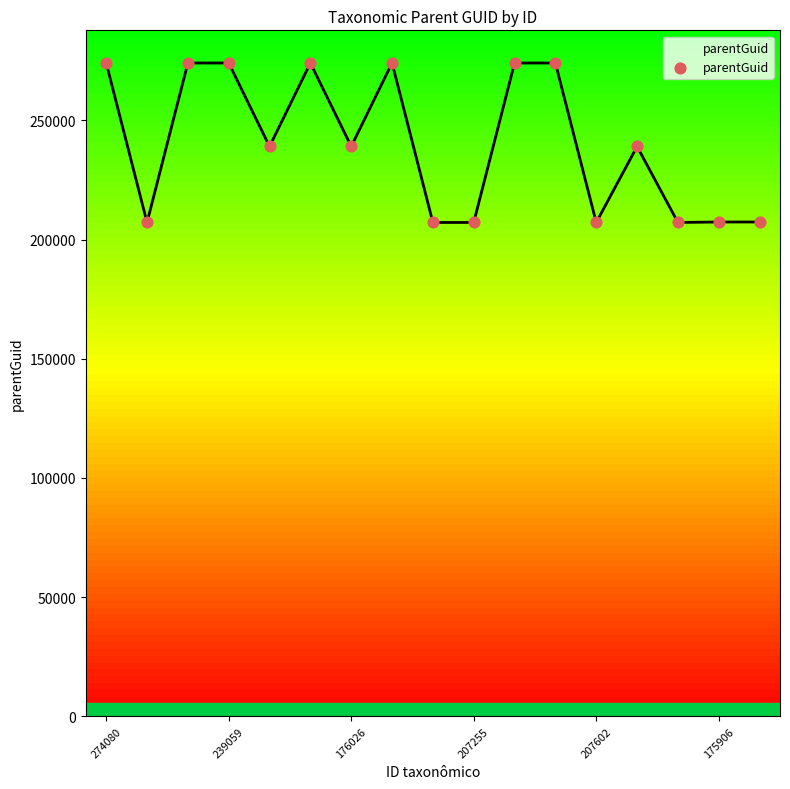

What is the minimum value shown in the chart?

207181